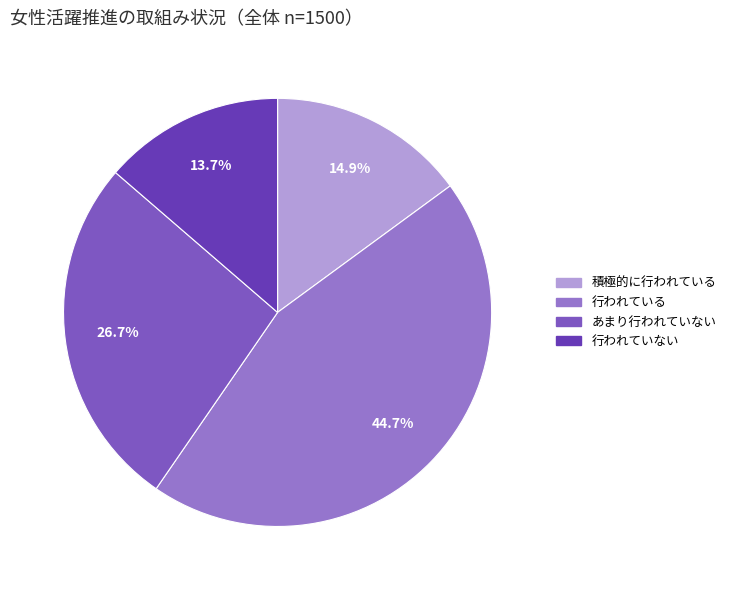

Is there any slice that represents more than half of the pie?

No